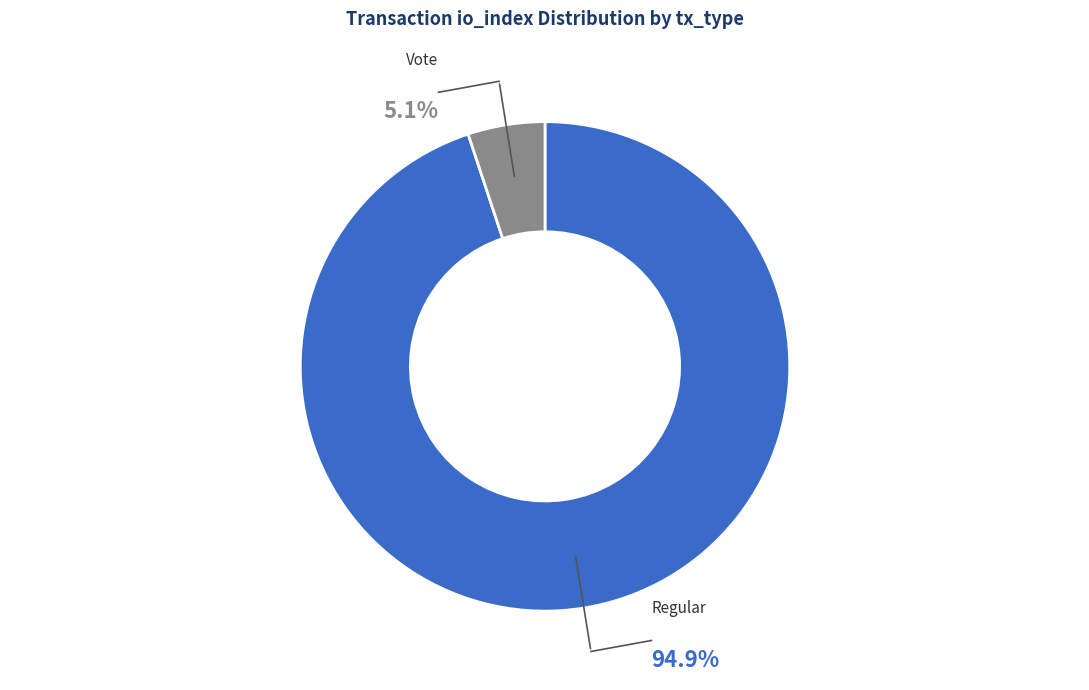

Is it true that Vote (io_index=3) is 1% of the pie?

False